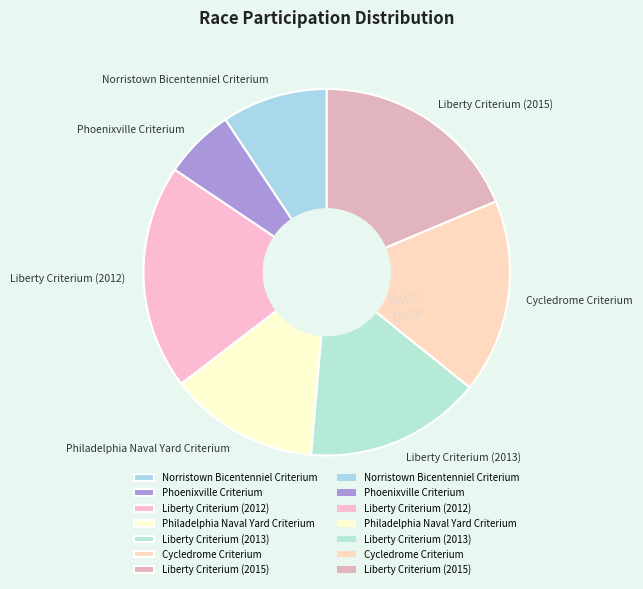

Is it true that Liberty Criterium (2012) is 20% of the pie?

True